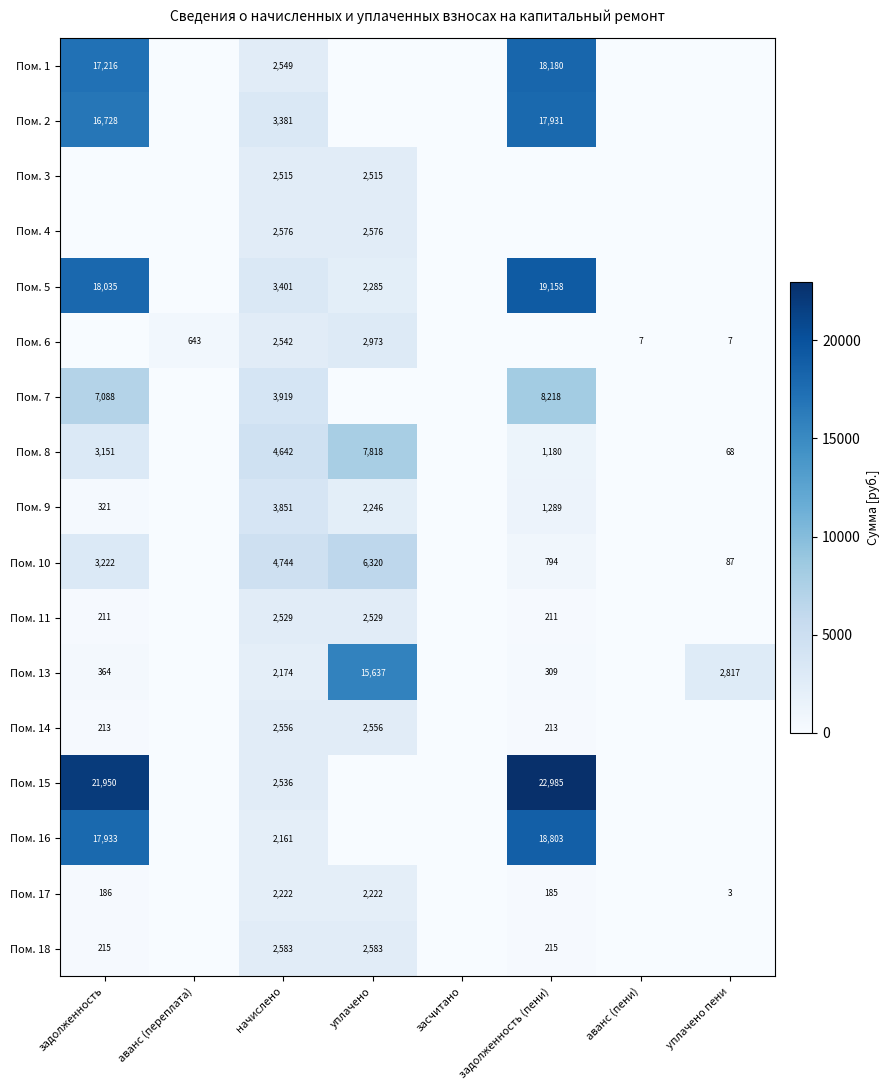

True or false: Пом. 17 has a value of 2222 at уплачено.

True